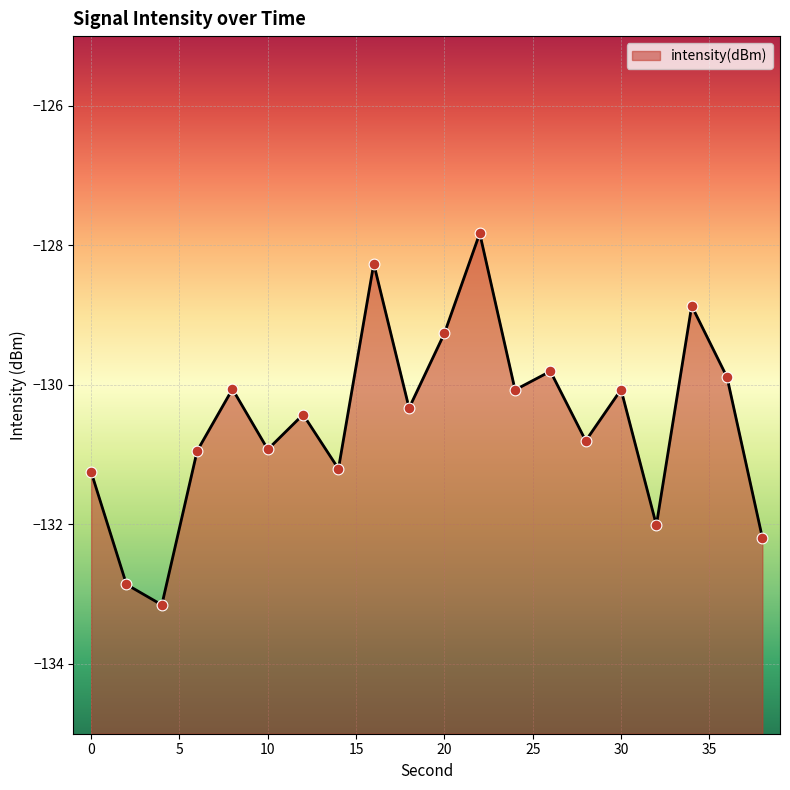

What is the change in value from 4 to 12?

+2.7